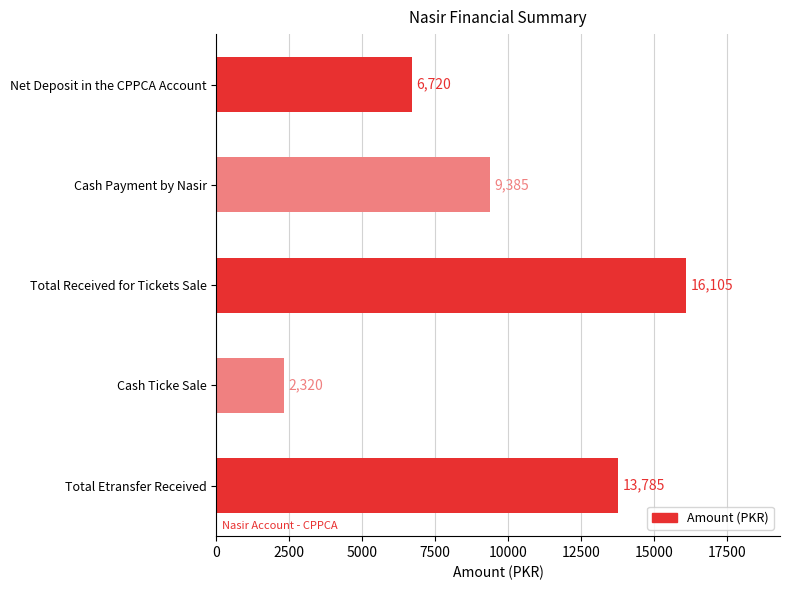

What is the maximum value shown in the chart?

16105